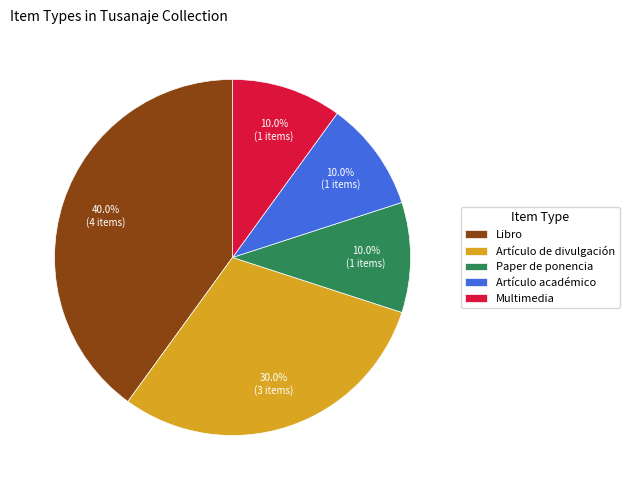

How much of the chart is everything except Multimedia?

90.0%